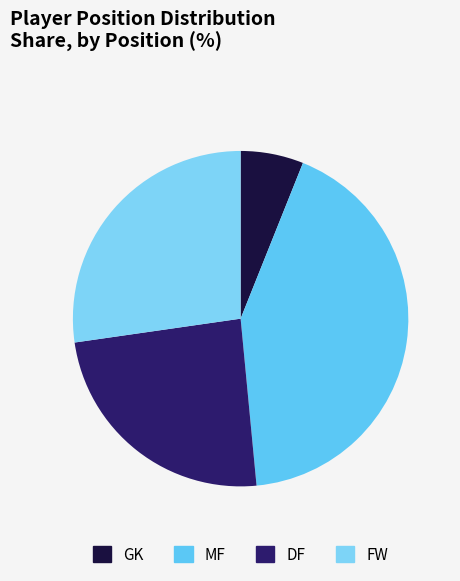

True or false: MF accounts for 42% of the total.

True